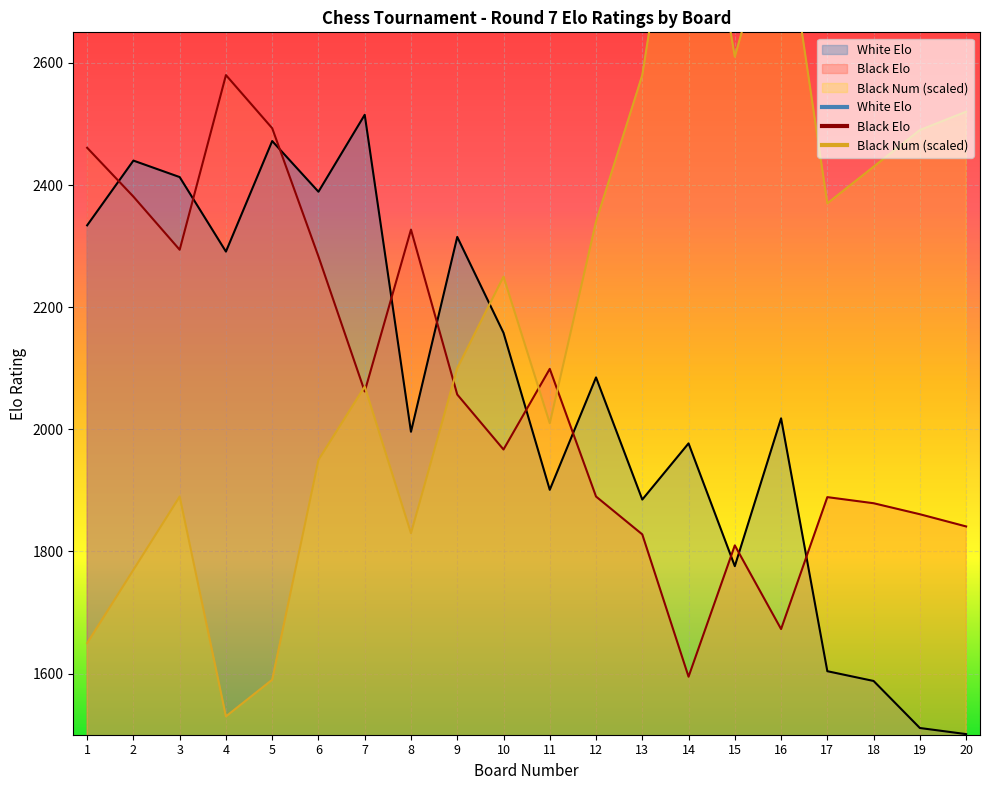

Between 17 and 13, which is larger?

13